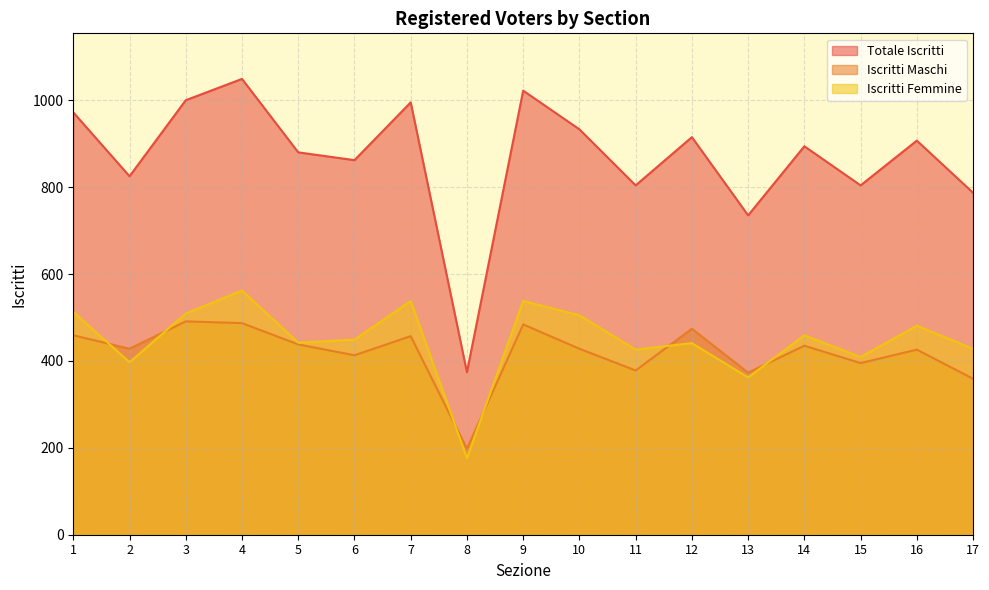

At which label does Iscritti Femmine first exceed 449?

1